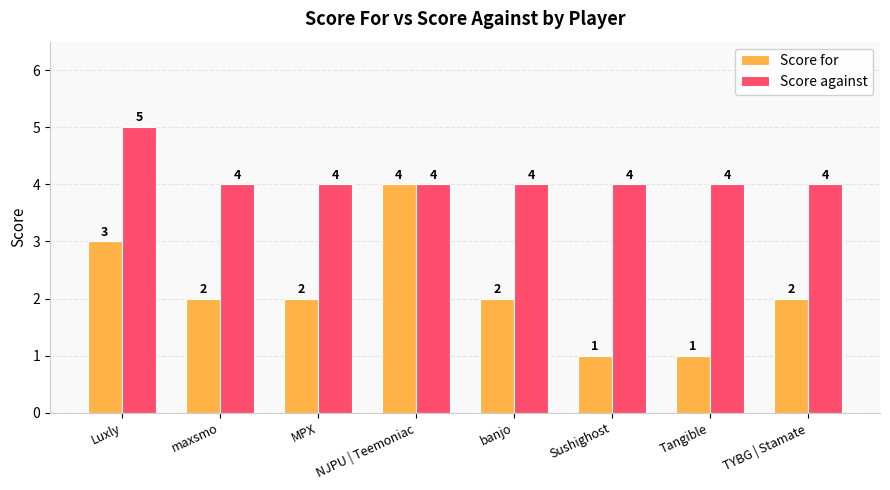

What is the maximum value shown in the chart?

5